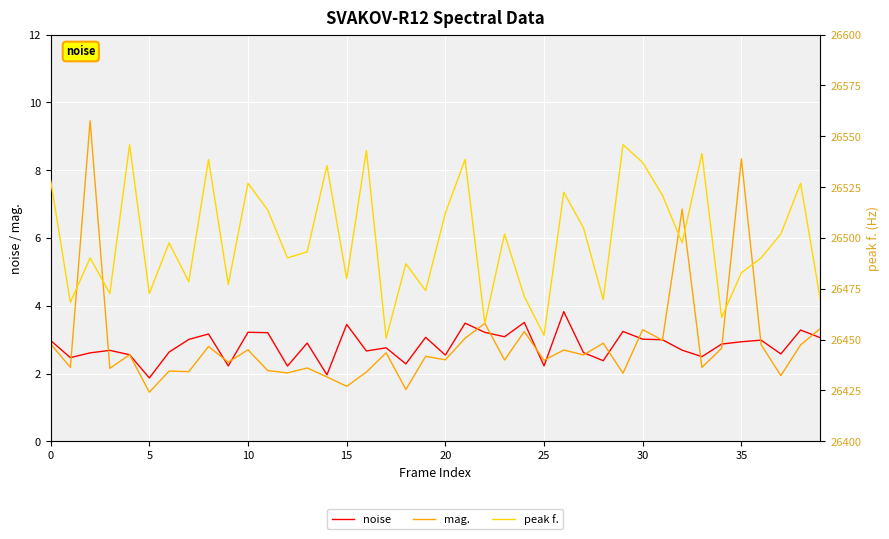

What is the difference between the mag. values at 29 and 21?

1.0